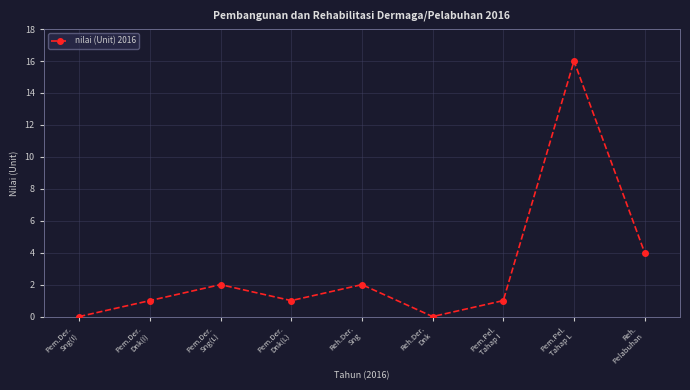

At which category does the data reach its first local peak?

Pem.Der.
Sng(L)